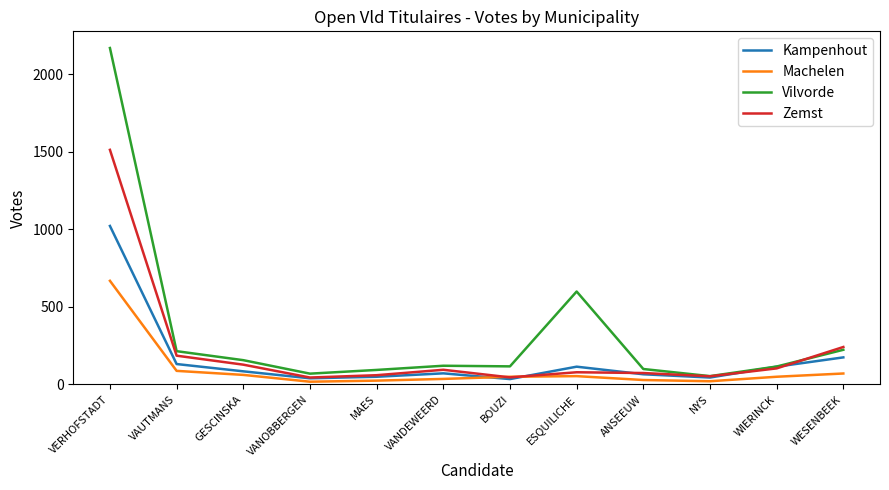

Which series has the widest spread of values?

Vilvorde